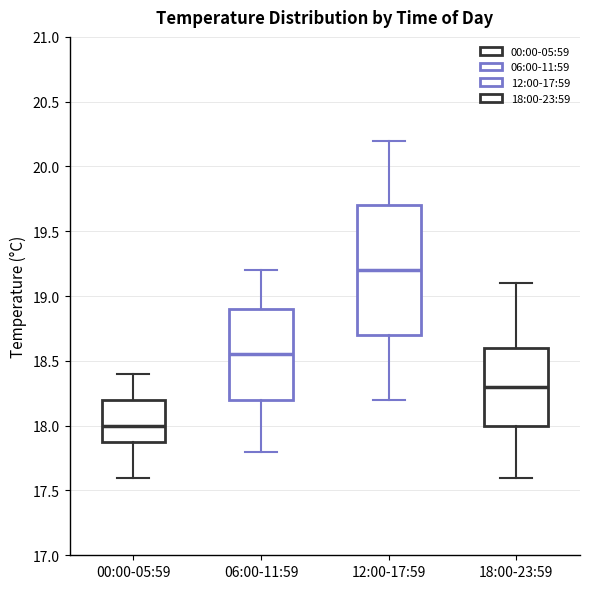

Which box has the highest median line?

12:00-17:59